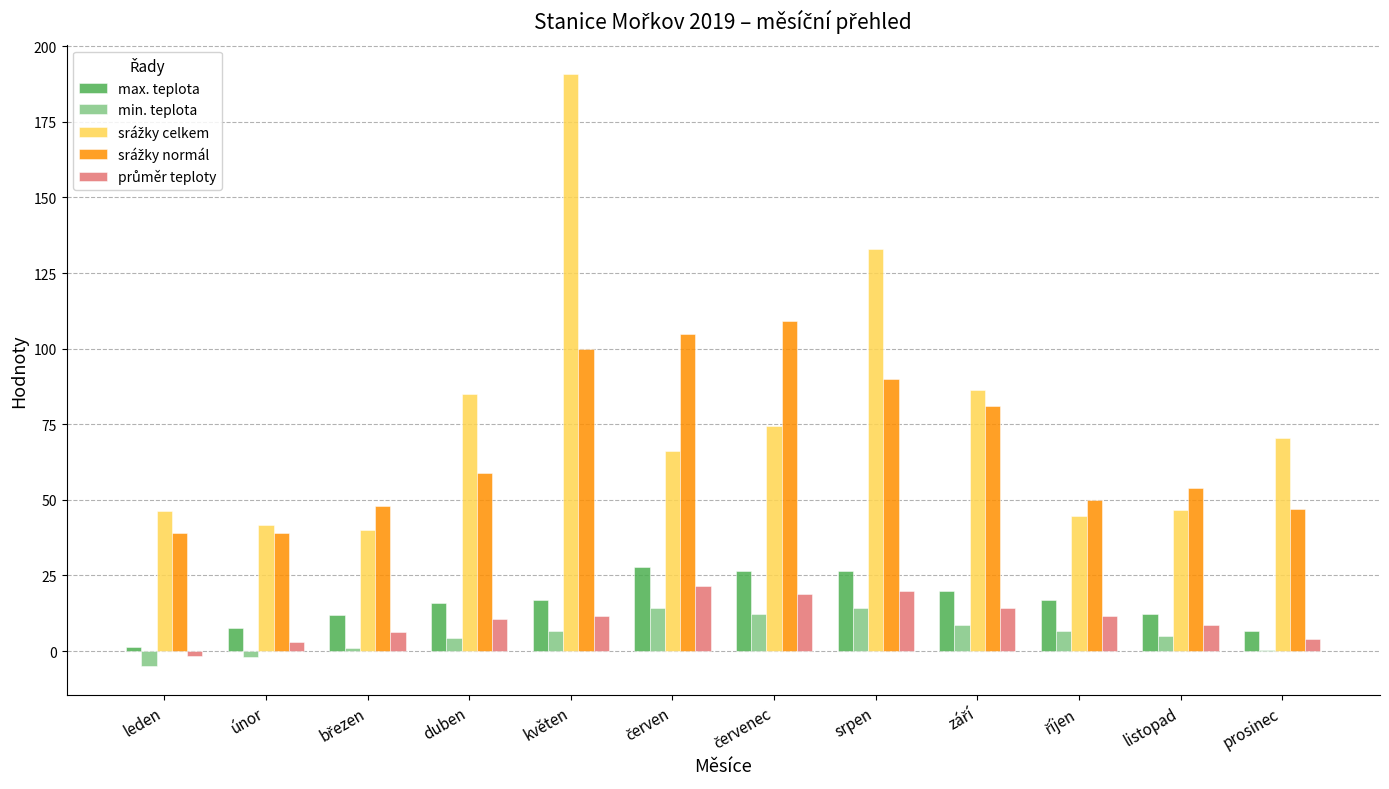

The value of max. teplota at listopad is 12.3. True or false?

True